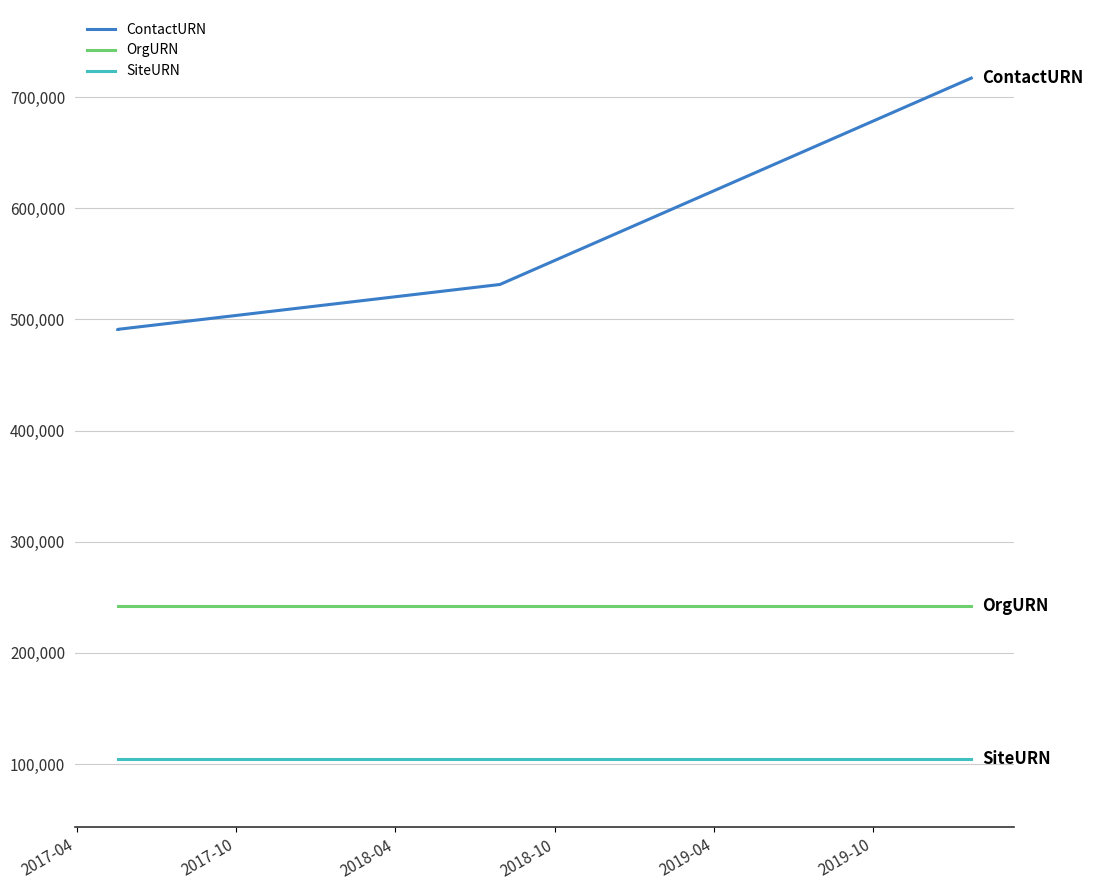

True or false: ContactURN and OrgURN intersect in this chart.

False